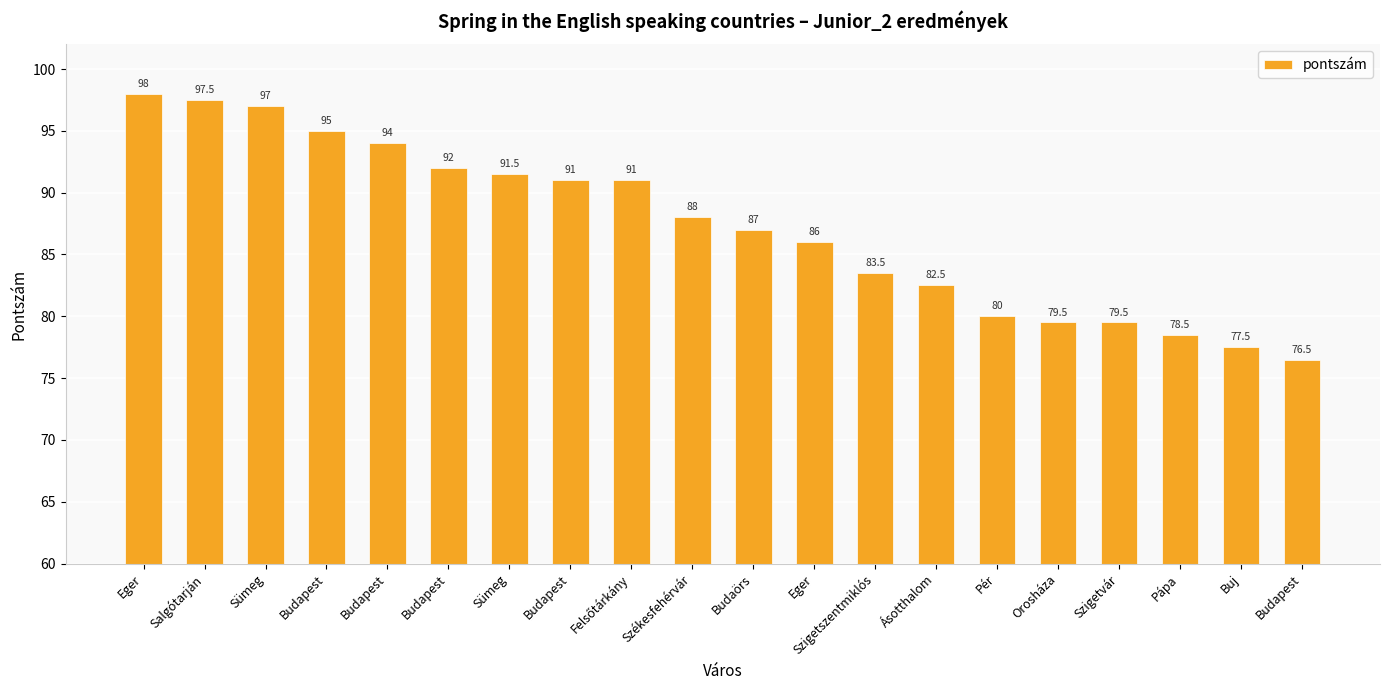

Are the bars grouped side by side (vs. stacked)?

No